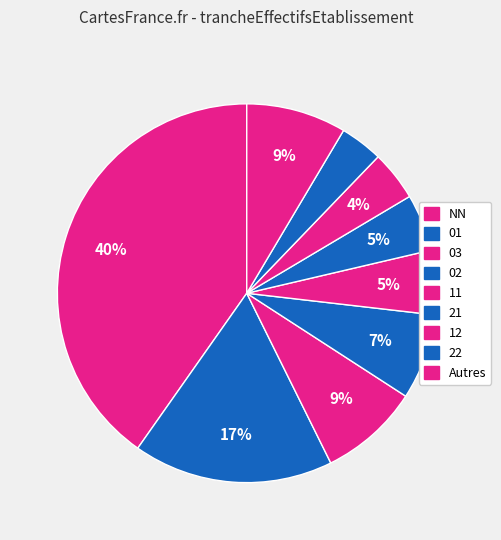

To the nearest percent, what percentage of the pie is NN?

40%